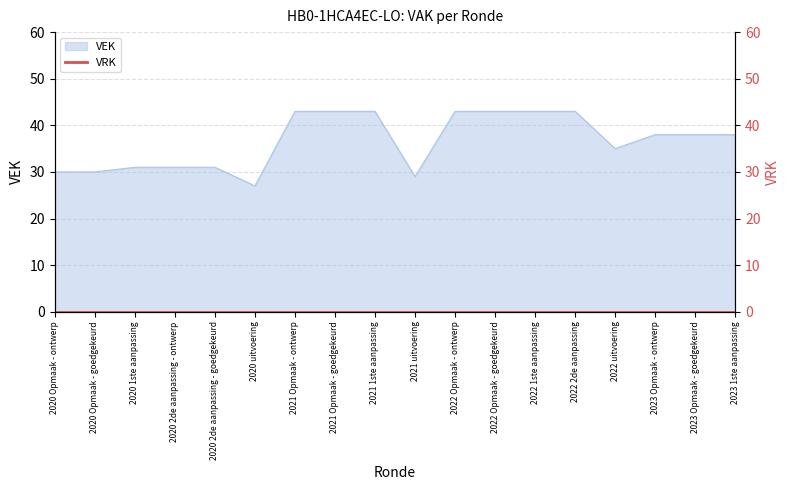

What is the label of the 4th point from the left?

2020 2de aanpassing - ontwerp